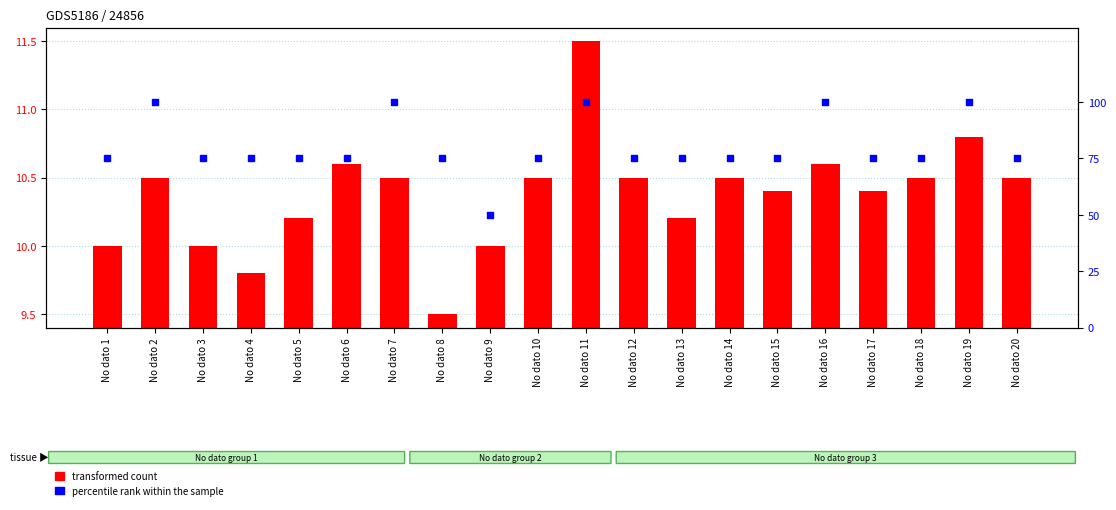

Is the value of transformed count at No dato 9 greater than the value of percentile rank within the sample at No dato 4?

No